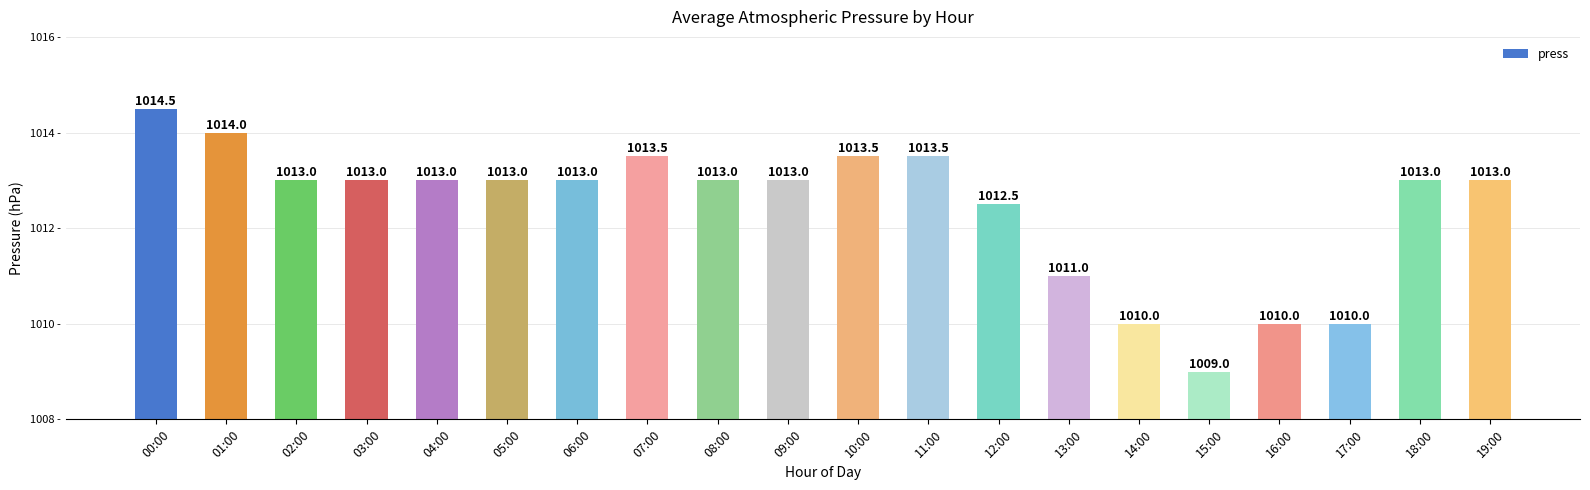

What is the difference between the second highest and minimum values?

5.0